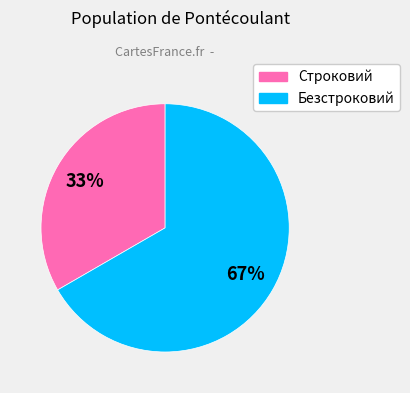

Rank the categories by value from lowest to highest.

Строковий, Безстроковий